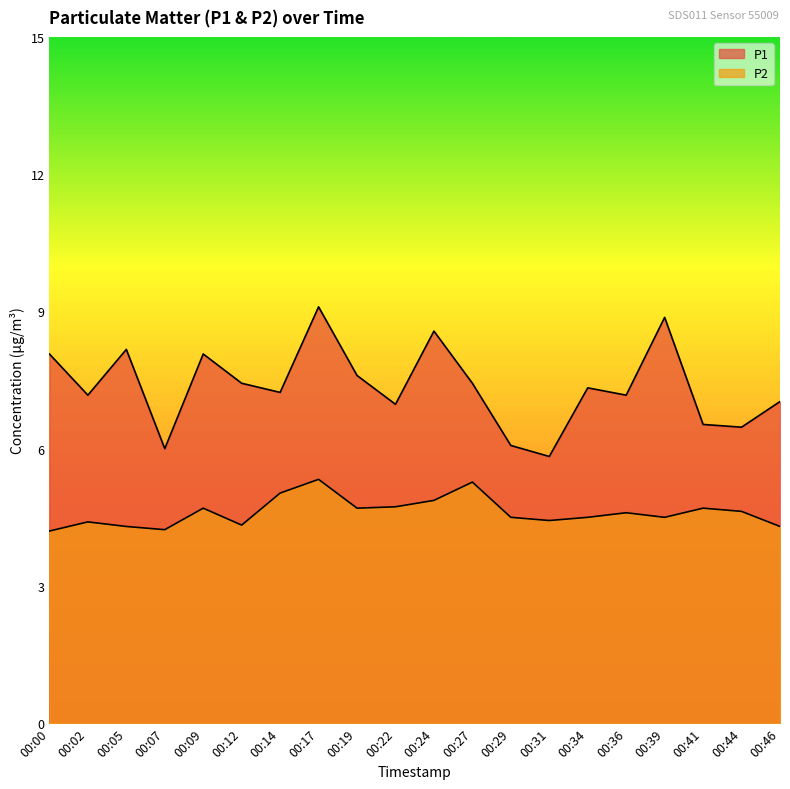

The P1 series shows 14.2 at 00:24. True or false?

False